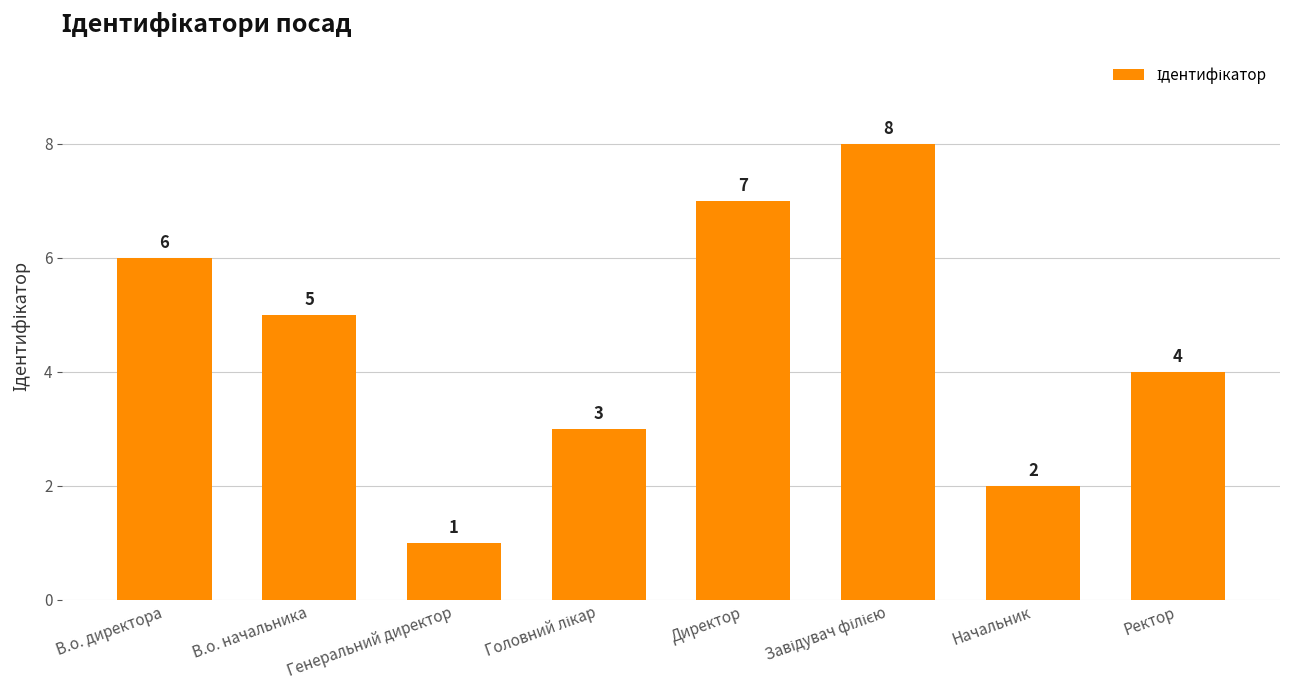

At which category does the chart reach its minimum across all series?

Генеральний директор